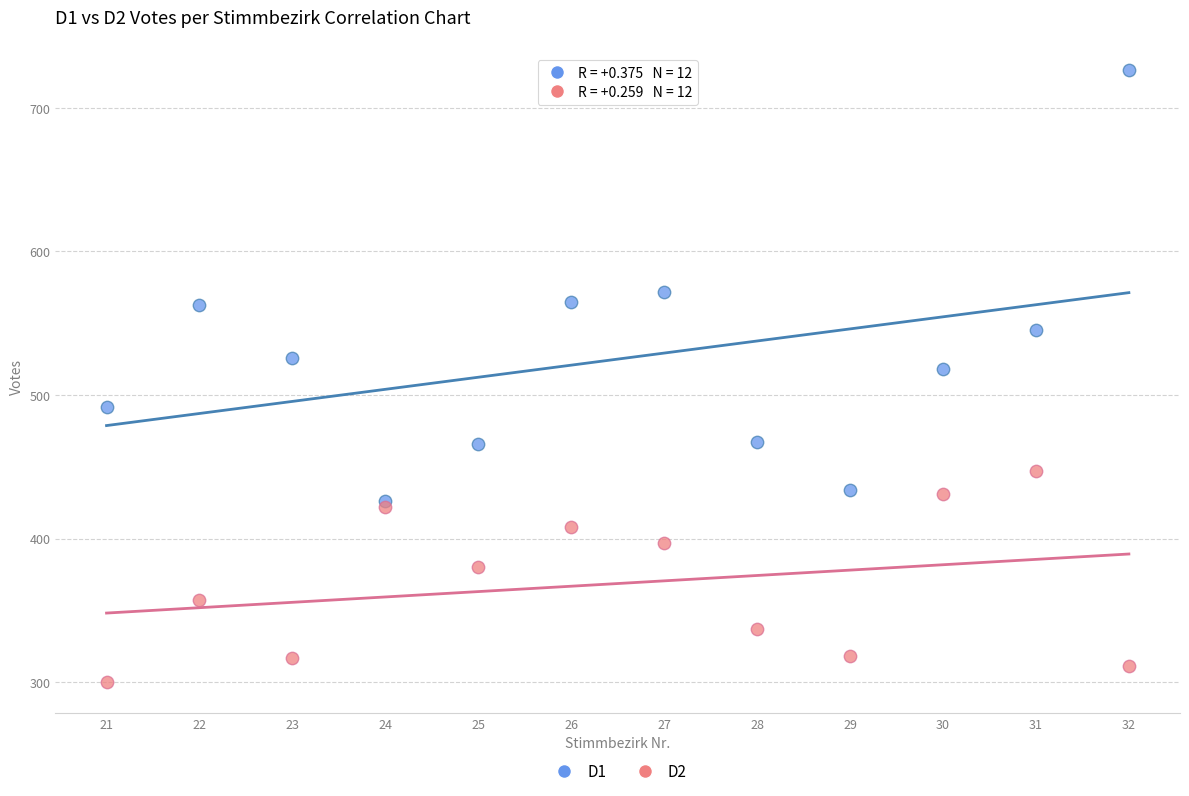

Across all series, what Y value is closest to 513?

518